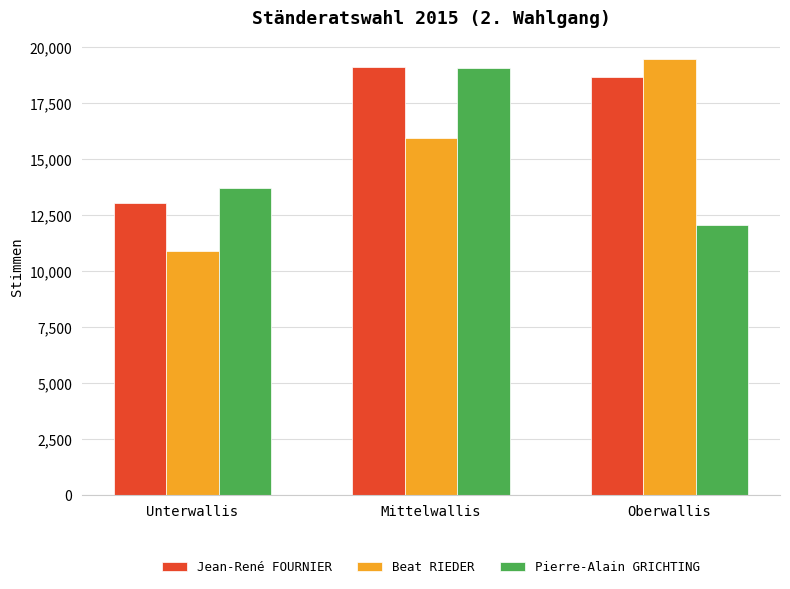

What is the difference between the highest and lowest values at Mittelwallis?

3184